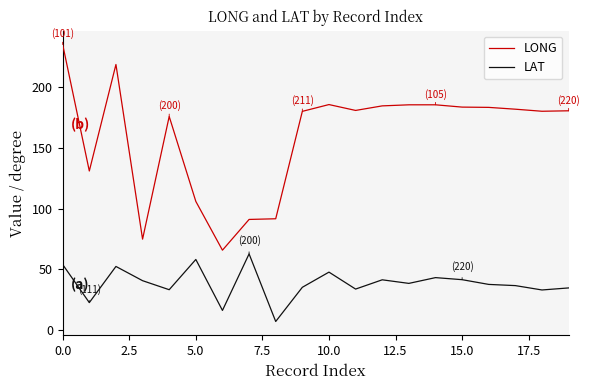

What is the maximum value for LAT?

62.8